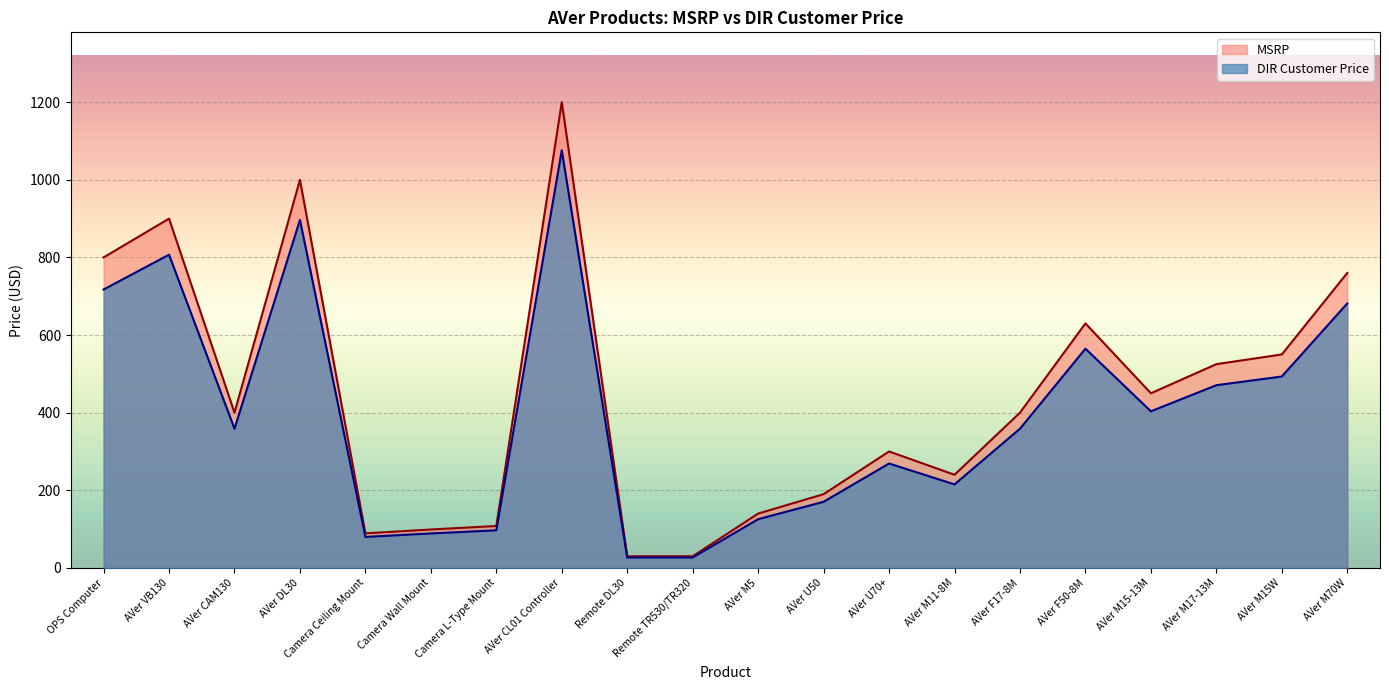

True or false: DIR Customer Price and MSRP cross at least once.

False